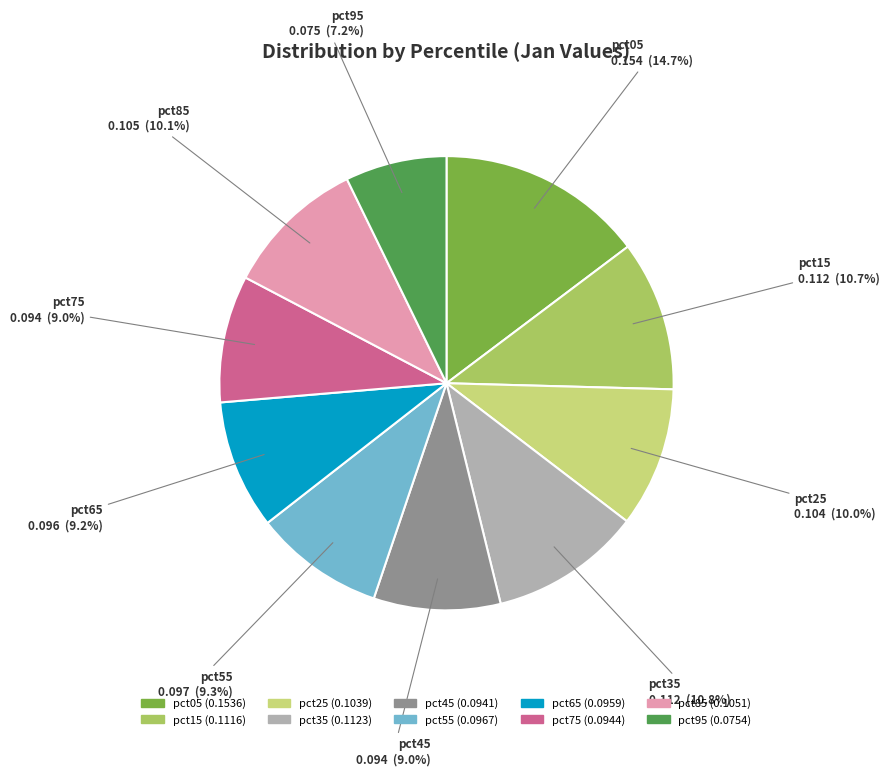

The pct35 slice represents 11% of the pie. True or false?

True